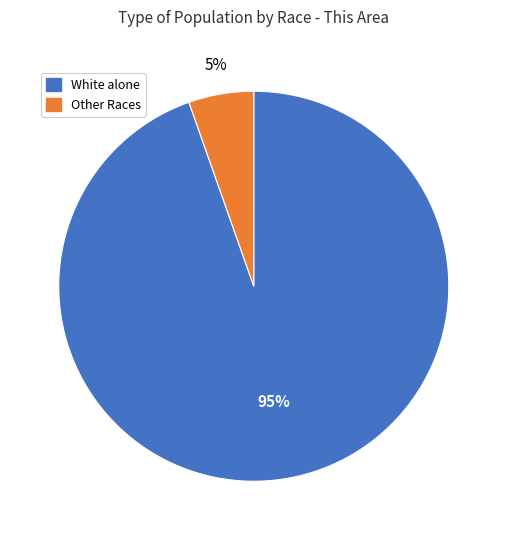

To the nearest percent, what is the average slice percentage?

50%